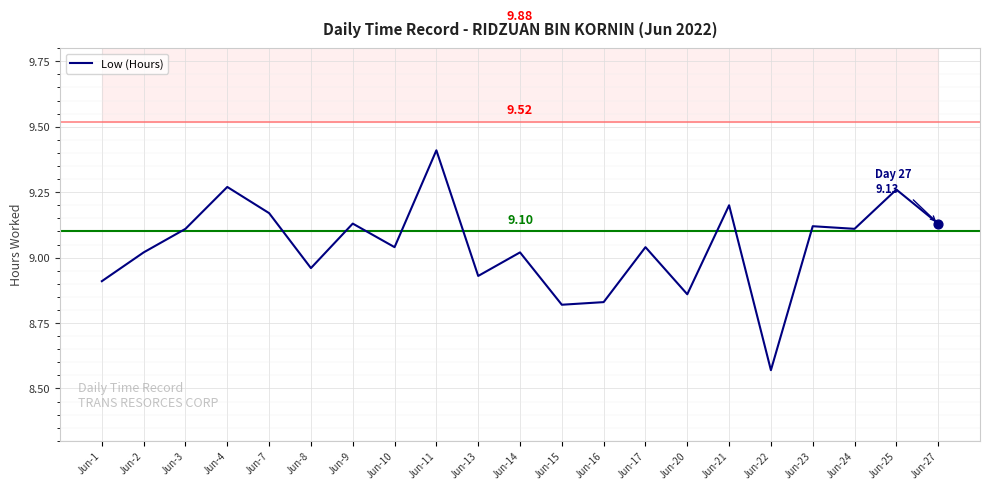

What is the ratio of the value at Jun-22 to the value at Jun-10?

0.9